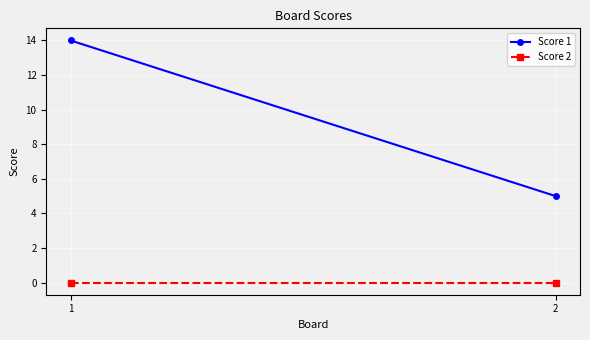

At 2, list the series in order from largest to smallest.

Score 1, Score 2